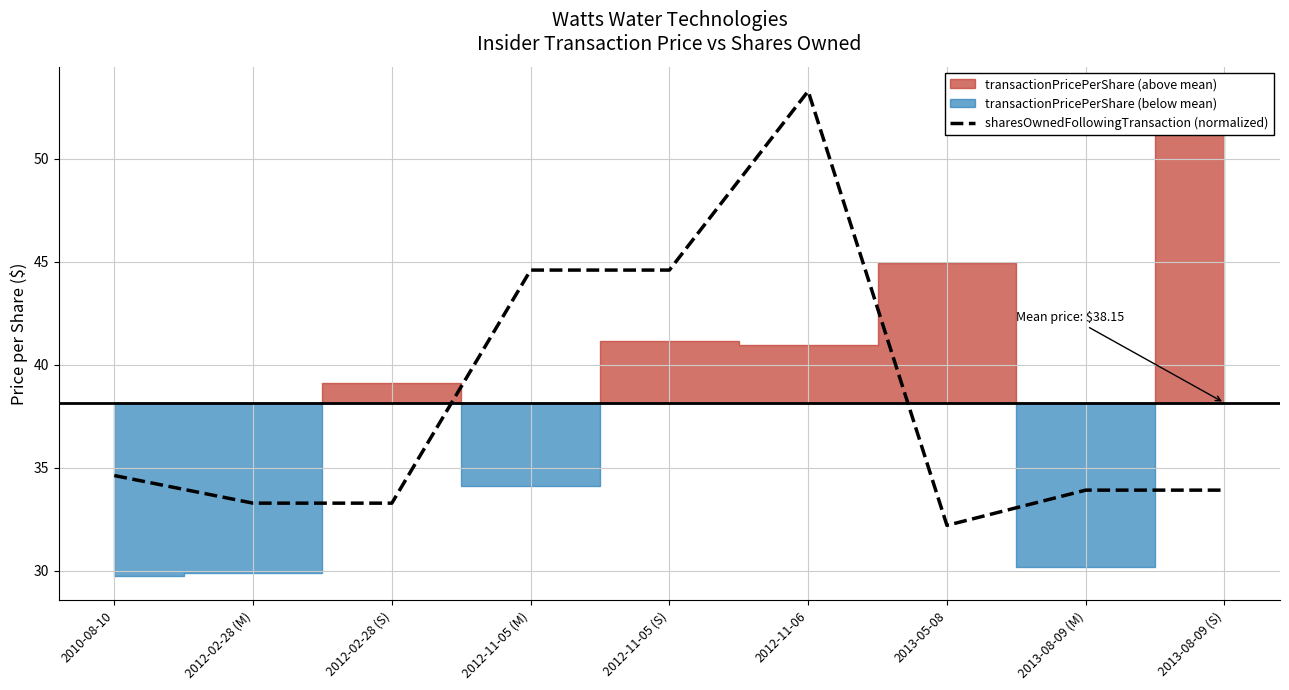

What is the sum of the values at 2012-11-05 (M) and 2012-11-06?

97.9